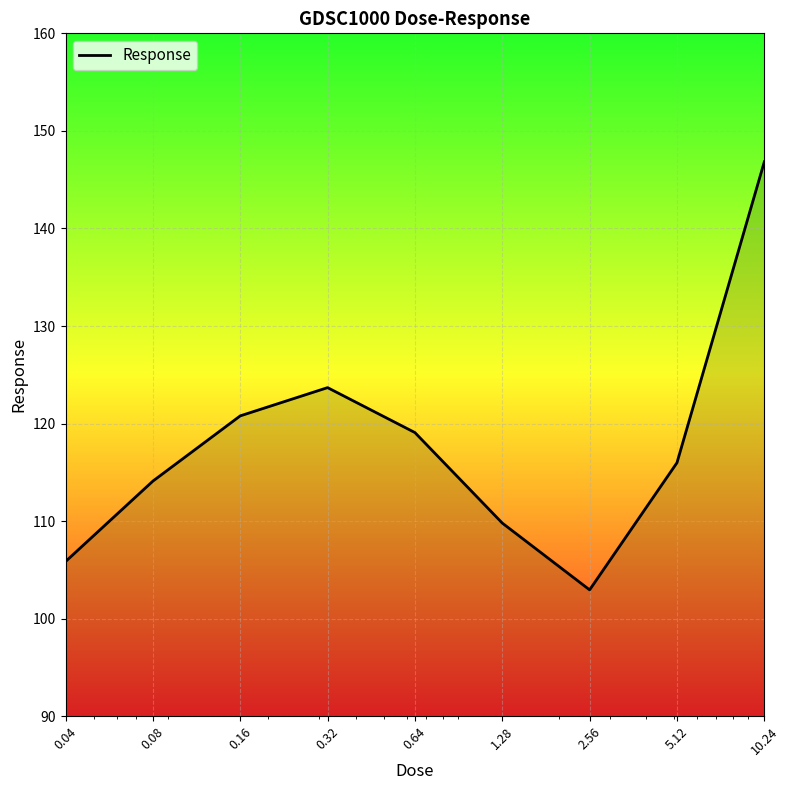

Count the number of categories in the chart.

9